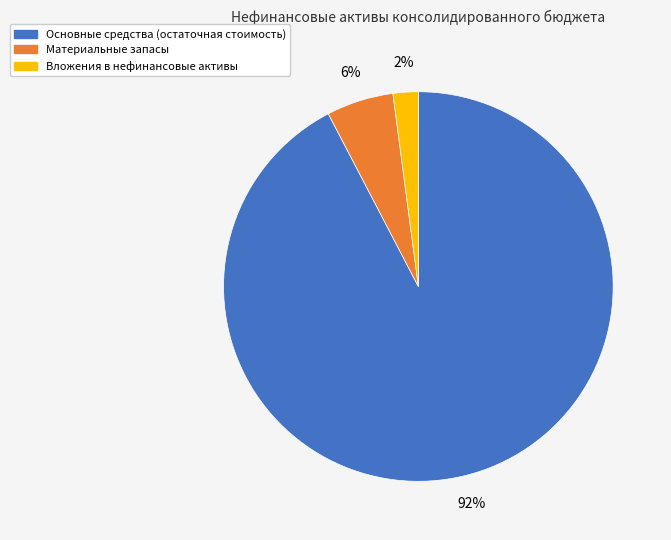

How many segments does this pie chart have?

3